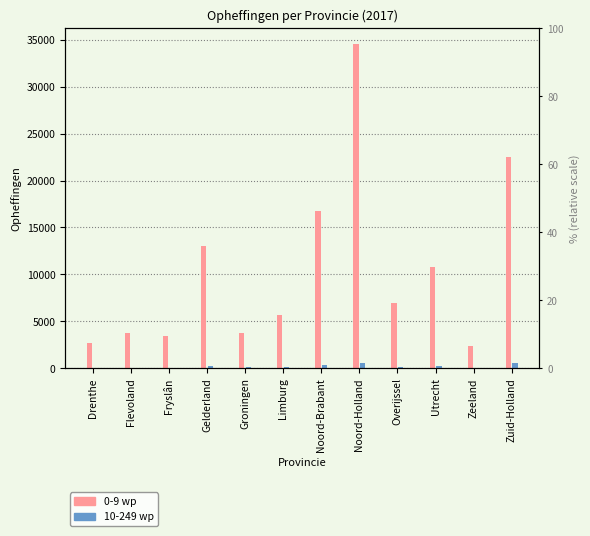

Which category has the lowest value in the 0-9 wp series?

Zeeland